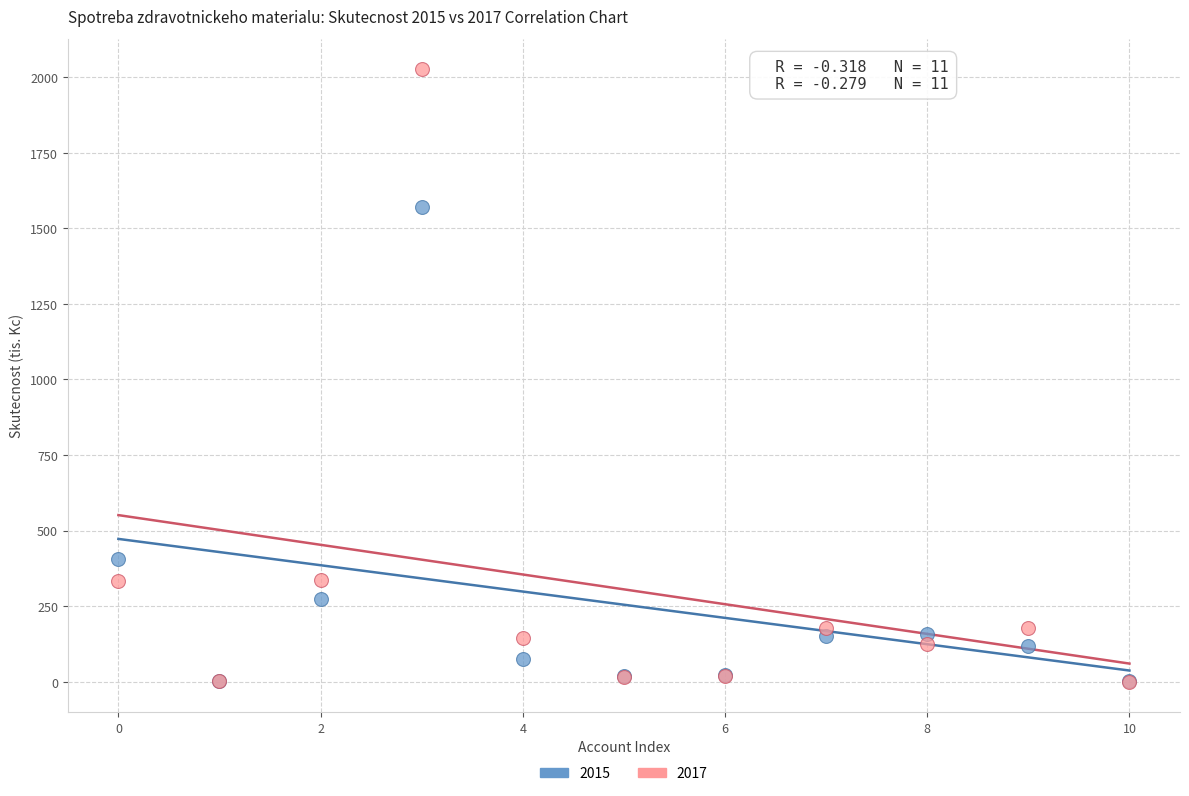

Across all series, what Y value is closest to 1013?

1570.9